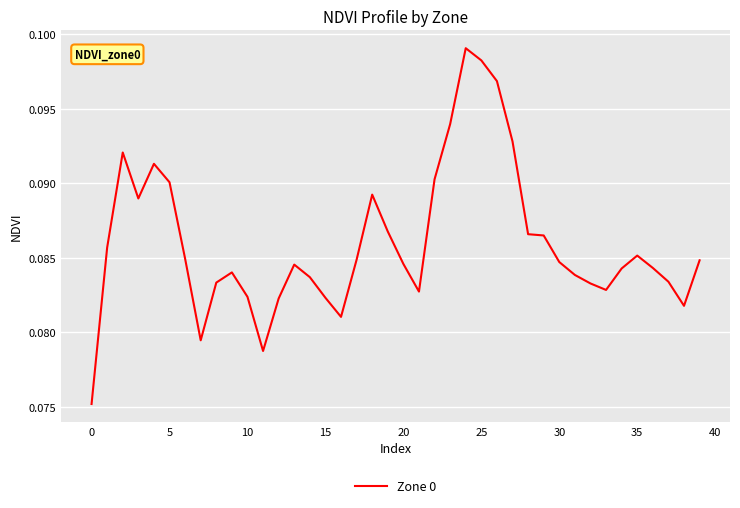

Does the chart display data point markers on the line(s)?

No